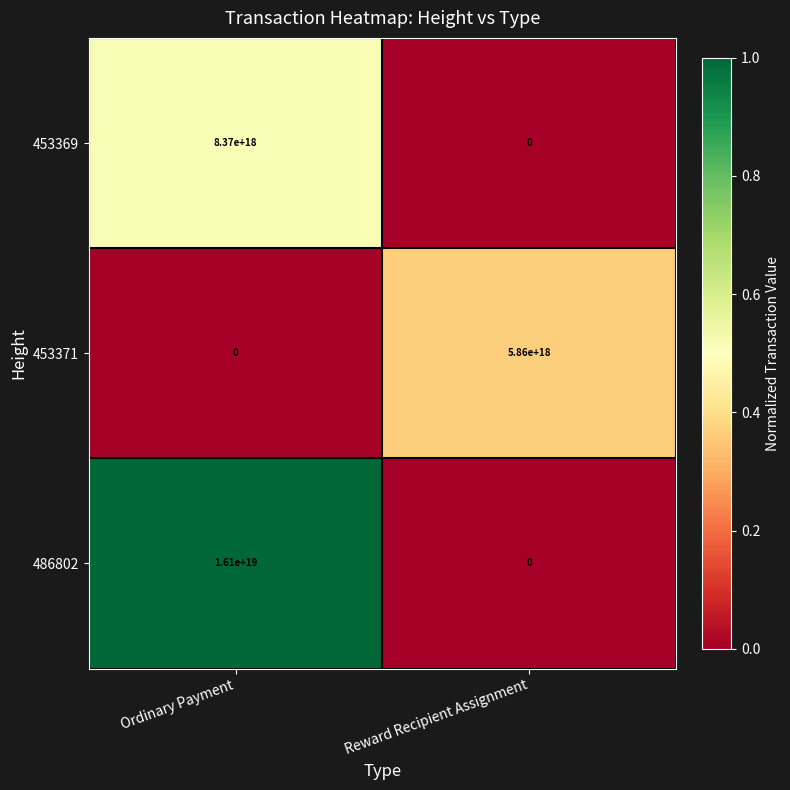

The value of 453369 at Ordinary Payment is 4469331911317021696. True or false?

False